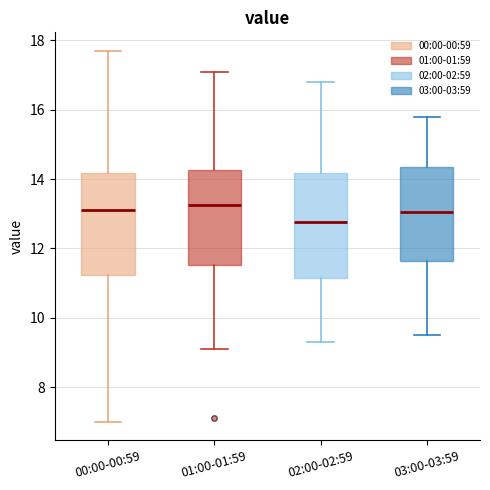

Reading left to right, transcribe this box plot: for each box, give where its median line is, the range the box spans, and where its two whiskers end, as read against the y-axis. The values are not printed on the chart, so give them approximately, as read against the axis.

00:00-00:59: median 13.2, box 11.2 to 14.2, whiskers 7.0 to 17.8
01:00-01:59: median 13.2, box 11.6 to 14.2, whiskers 9.2 to 17.2
02:00-02:59: median 12.8, box 11.2 to 14.2, whiskers 9.4 to 16.8
03:00-03:59: median 13.0, box 11.6 to 14.4, whiskers 9.6 to 15.8